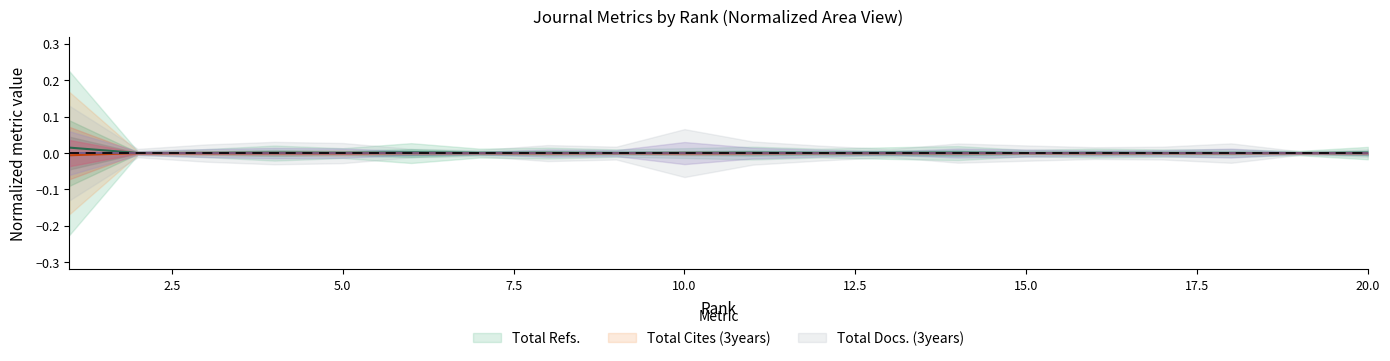

True or false: Total Refs. and Total Cites (3years) cross at least once.

False